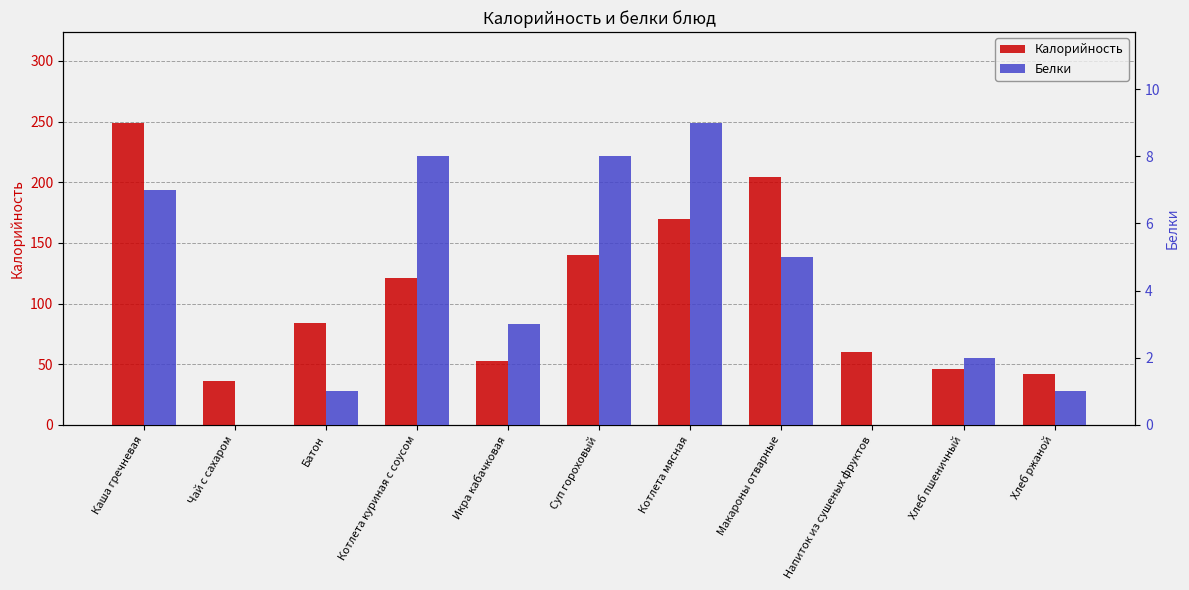

What is the value of the Калорийность bar at the 6th from the left?

140